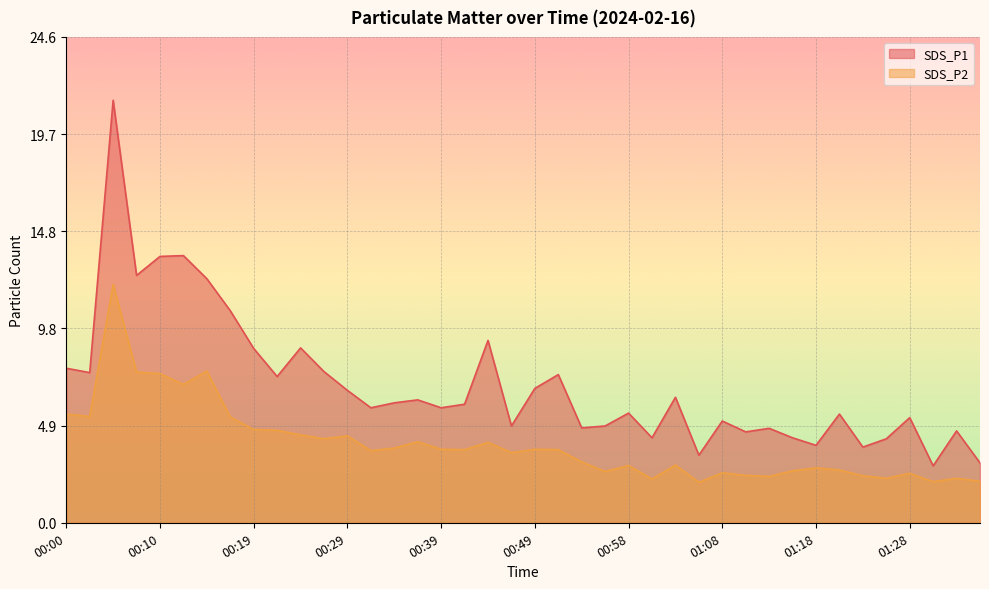

Count the number of categories in the chart.

40